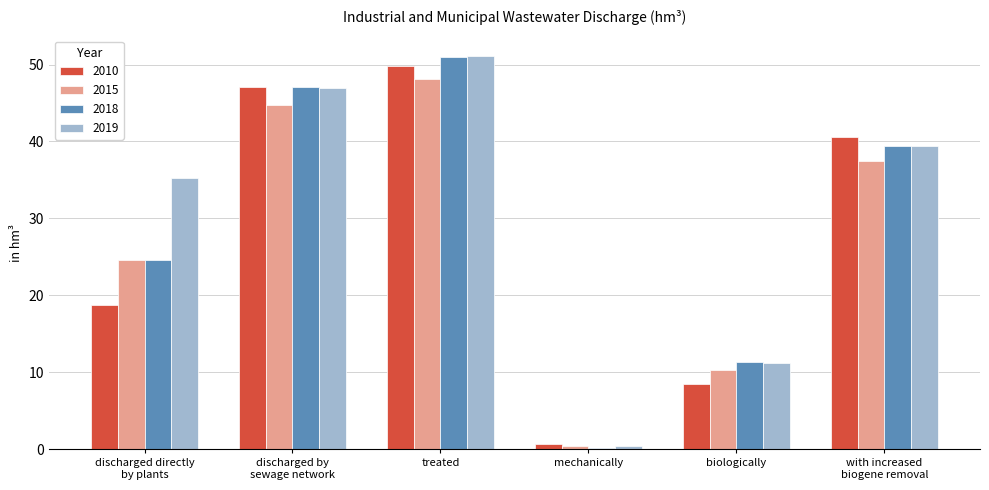

The 2015 series shows 44.8 at discharged by
sewage network. True or false?

True